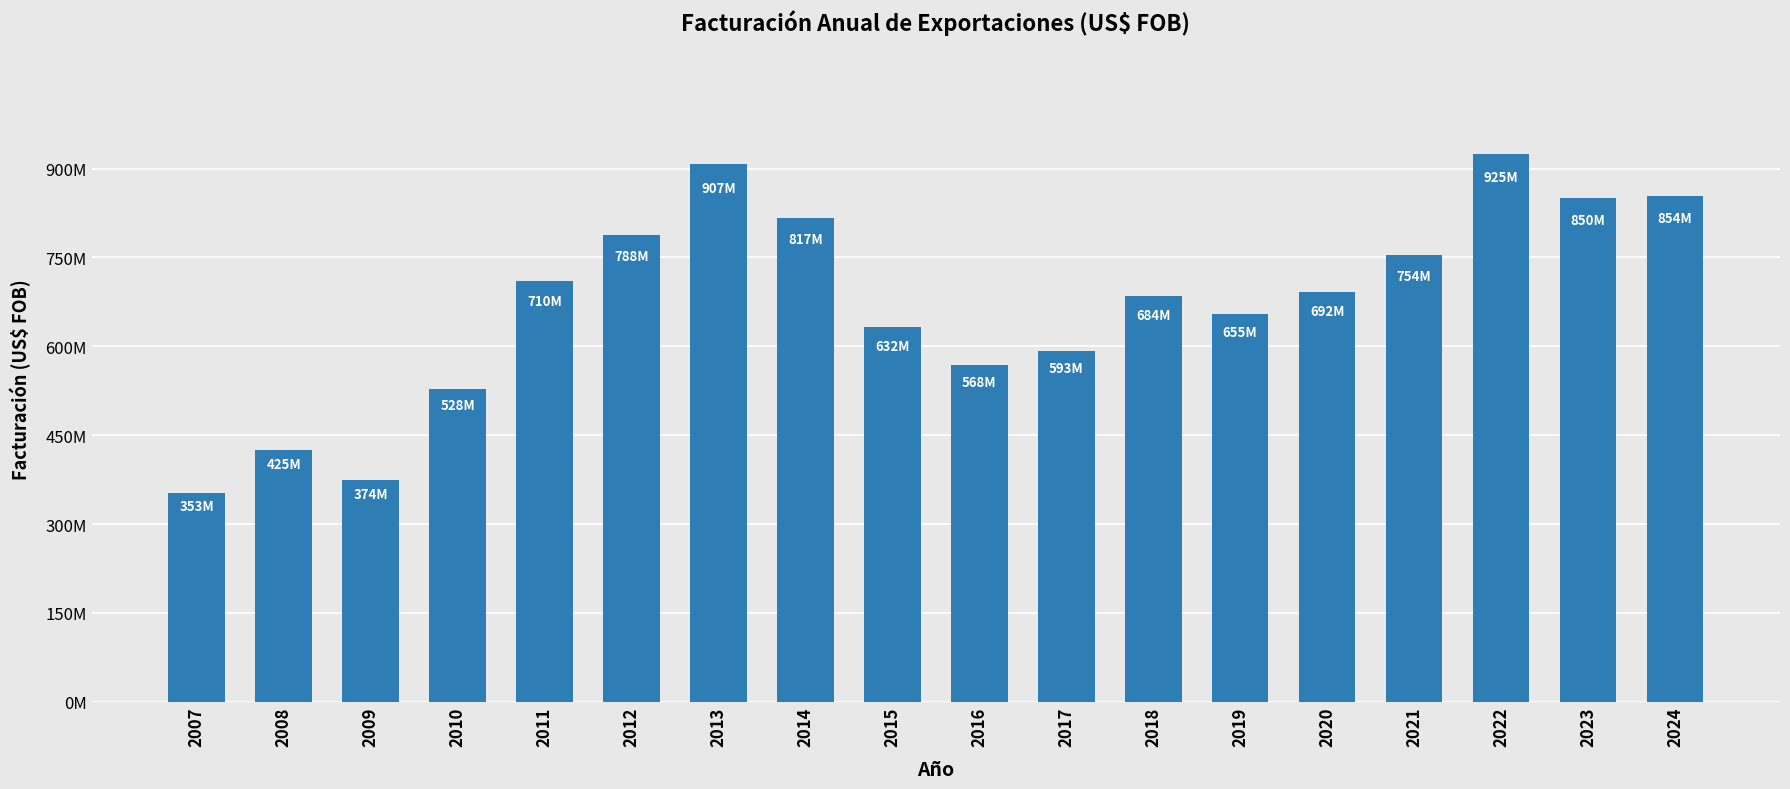

Reading right to left, extract all data points from this chart.

853948979.6	849992081.9	925250119.9	753795669.2	692233104.2	654945698.1	684423162.4	592651424.1	568097212.8	632089907.0	816693768.0	907048017.2	788409885.9	709549715.0	527925685.5	374096637.9	425435318.5	352536762.8